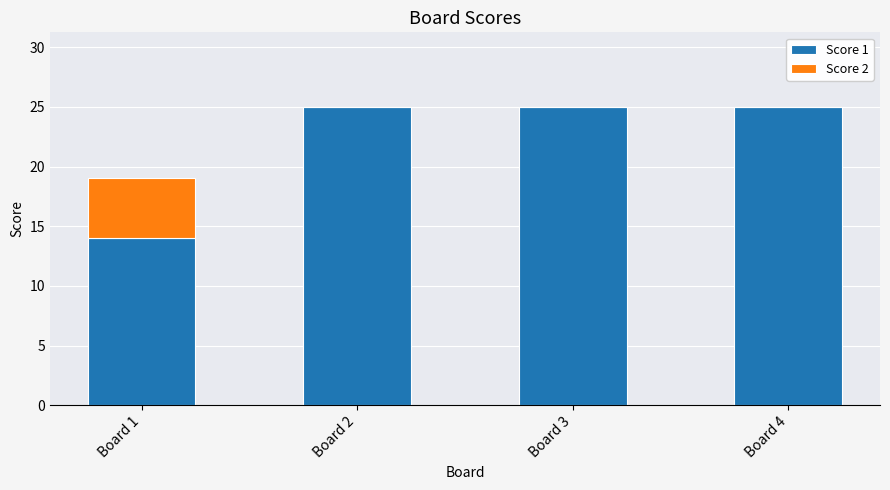

What is the total value across all series at Board 2?

25